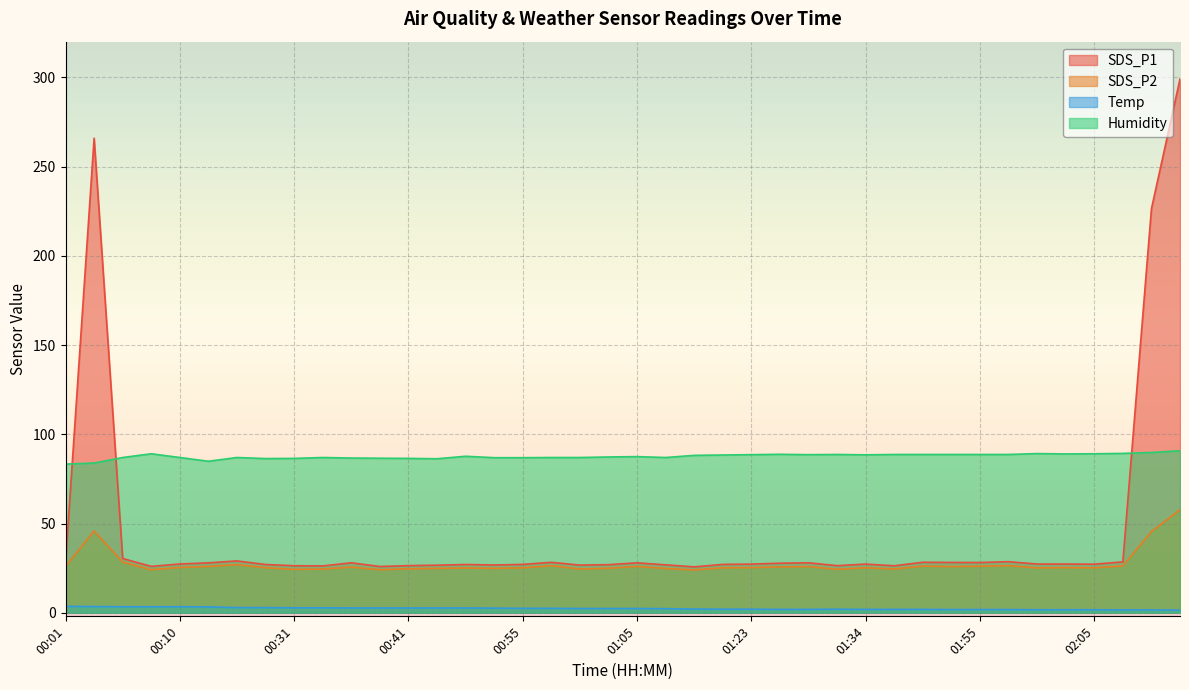

Reading right to left, transcribe all the data shown in this chart.

SDS_P1: 299.1	226.3	28.5	27.2	27.3	27.3	28.6	28.2	28.2	28.3	26.3	27.3	26.4	28.0	27.8	27.3	27.1	25.7	26.9	28.0	26.9	26.7	28.3	27.1	26.8	27.1	26.6	26.4	25.9	28.0	26.2	26.4	27.1	29.1	28.0	27.3	26.0	30.4	265.9	27.9
SDS_P2: 57.7	45.5	26.2	25.2	25.3	25.1	26.4	26.1	25.9	26.1	24.5	25.2	24.4	25.9	25.7	25.3	25.2	24.0	24.8	26.0	24.9	24.5	26.4	25.2	24.9	25.1	24.9	24.6	24.1	25.6	24.5	24.3	25.2	26.9	26.0	25.4	24.1	28.4	45.8	26.0
Temp: 1.5	1.6	1.6	1.7	1.7	1.7	1.8	1.8	1.8	1.9	1.9	1.9	2.0	1.9	1.9	2.0	2.0	2.1	2.3	2.4	2.4	2.4	2.5	2.5	2.6	2.7	2.7	2.7	2.7	2.7	2.8	2.8	2.9	2.9	3.3	3.4	3.4	3.4	3.5	3.6
Humidity: 90.8	89.8	89.3	89.1	89.0	89.2	88.7	88.7	88.7	88.7	88.7	88.5	88.7	88.6	88.8	88.6	88.4	88.2	87.0	87.5	87.3	87.0	87.0	86.9	86.9	87.7	86.3	86.5	86.6	86.7	87.0	86.5	86.4	87.0	84.9	87.0	89.1	87.0	83.9	83.3